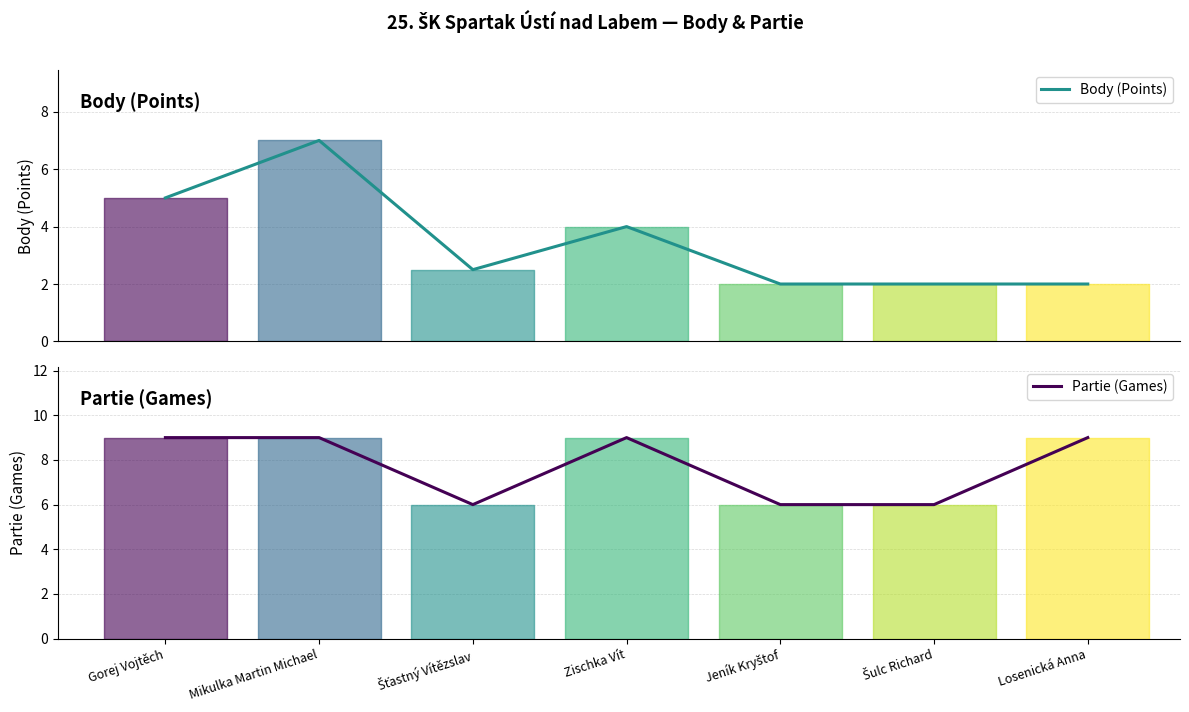

True or false: Partie (Games) has a value of 9.0 at Mikulka Martin Michael.

True